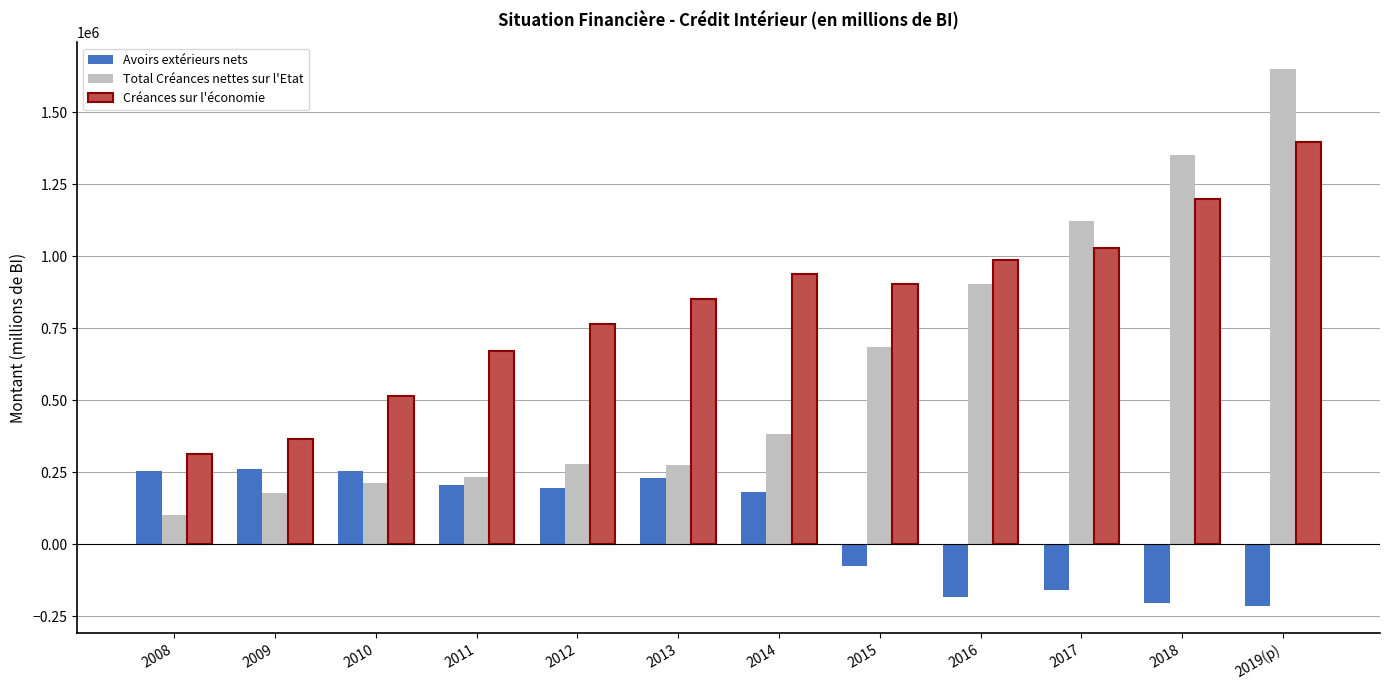

At which category is the sum across all series the highest?

2019(p)